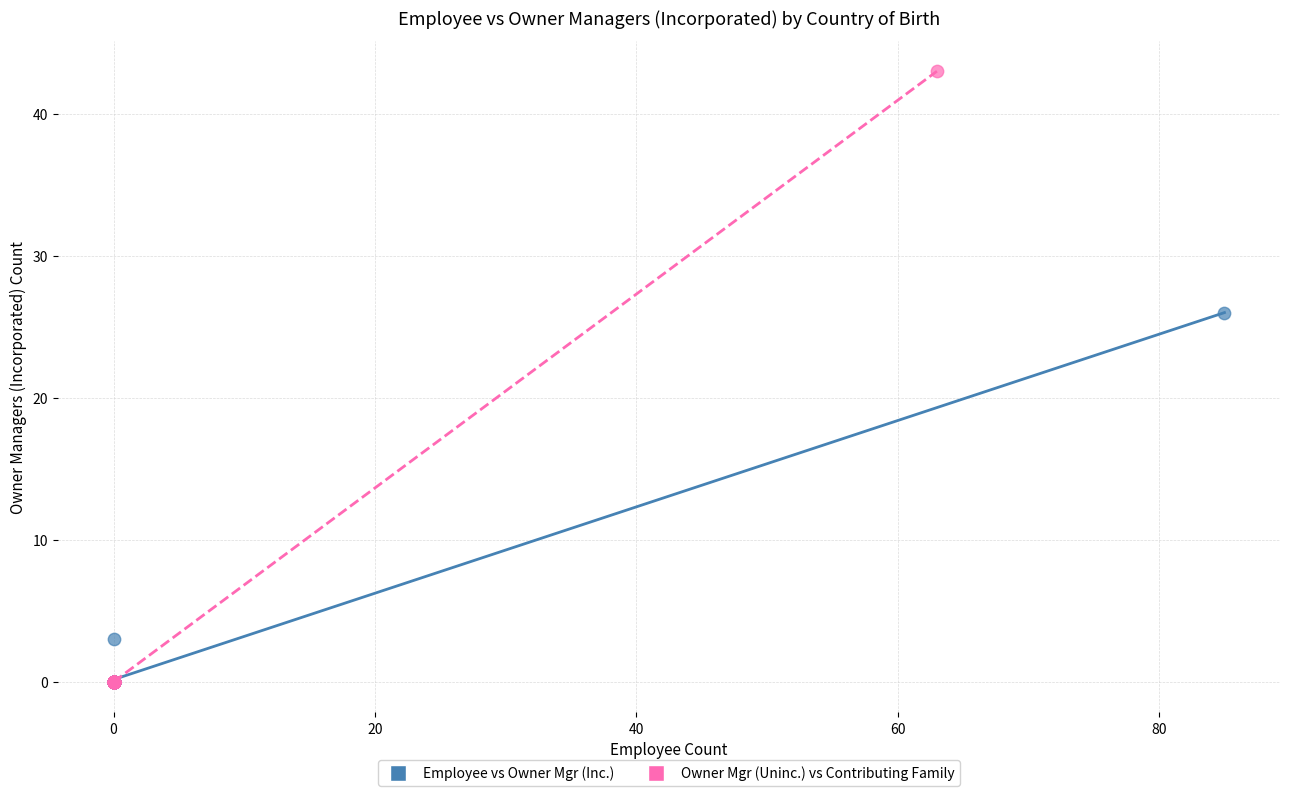

Which series has the largest Y range (max minus min)?

Owner Mgr (Uninc.) vs Contributing Family